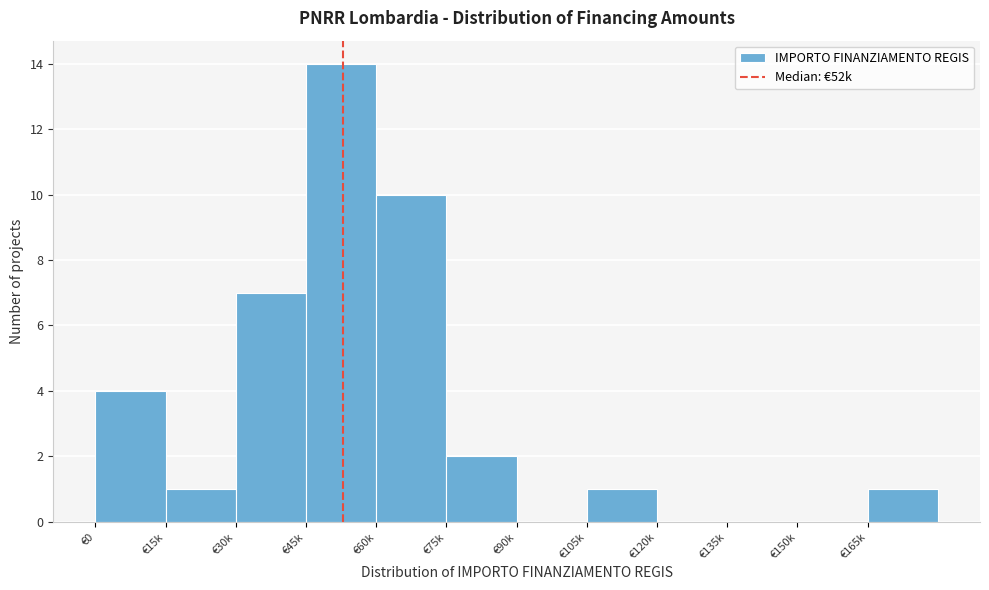

Reading right to left, what are all the values shown in this chart?

€165k=1	€150k=0	€135k=0	€120k=0	€105k=1	€90k=0	€75k=2	€60k=10	€45k=14	€30k=7	€15k=1	€0=4